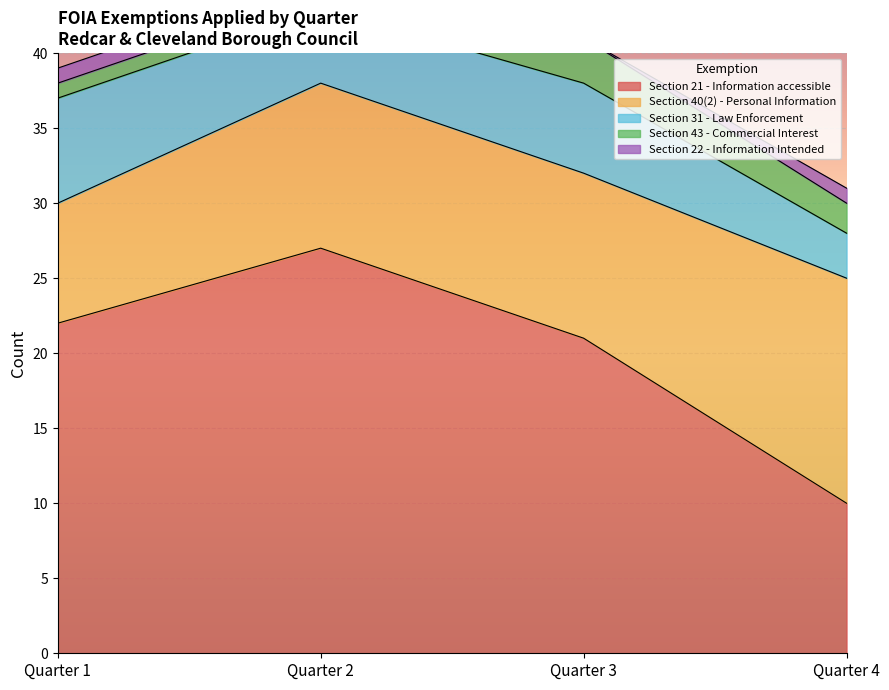

True or false: Section 22 - Information Intended has more than 1 interior local peaks.

False